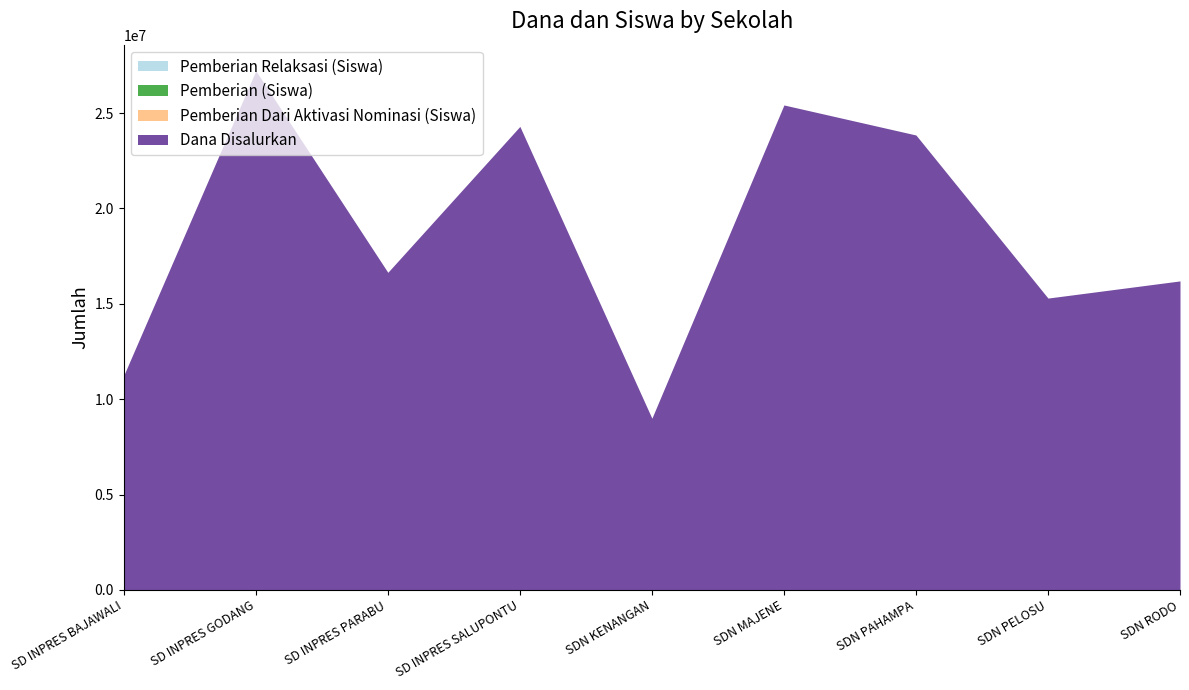

Does the chart have visible grid lines?

No